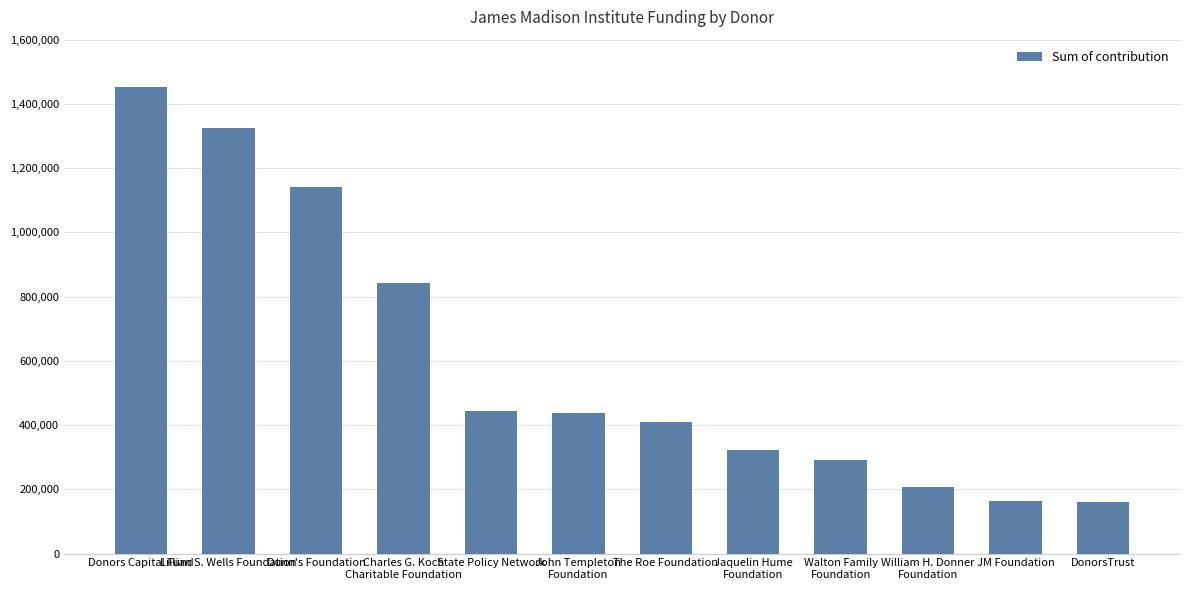

What is the sum of all values?

7199553